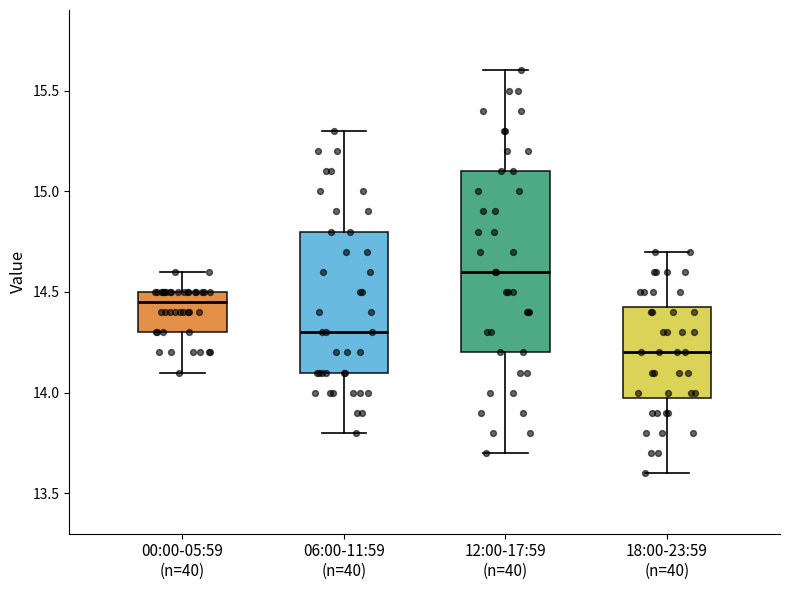

Comparing the boxes themselves (not the whiskers), which one is the tallest?

12:00-17:59 (n=40)